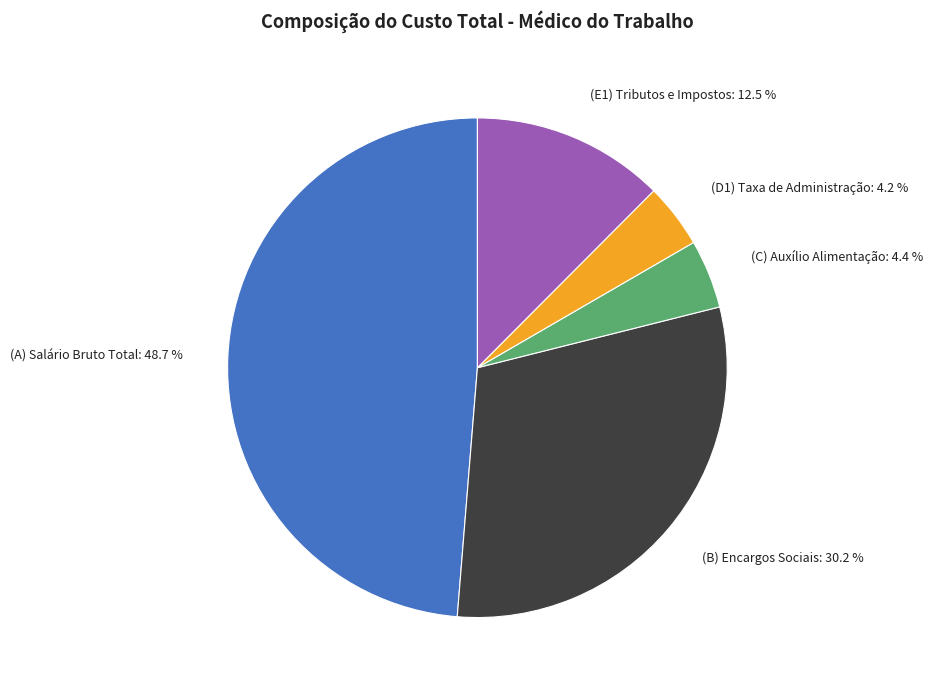

Does (C) Auxílio Alimentação account for over 50% of the chart?

No